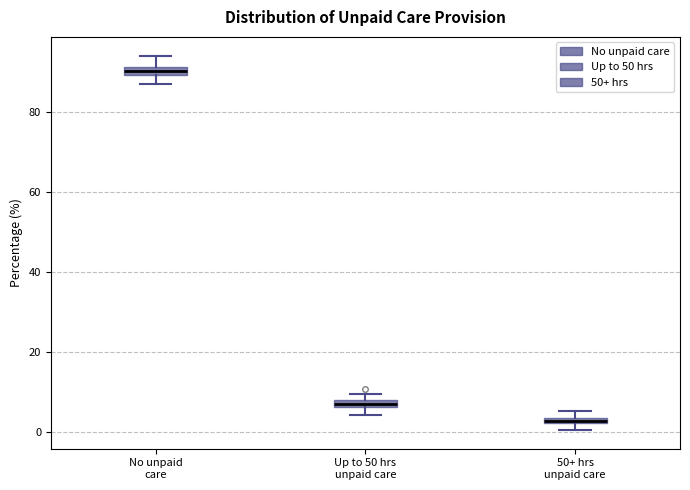

Where is the upper edge of the box for 50+ hrs unpaid care on the y-axis? The values are not printed on the chart, so give them approximately, as read against the axis.

4